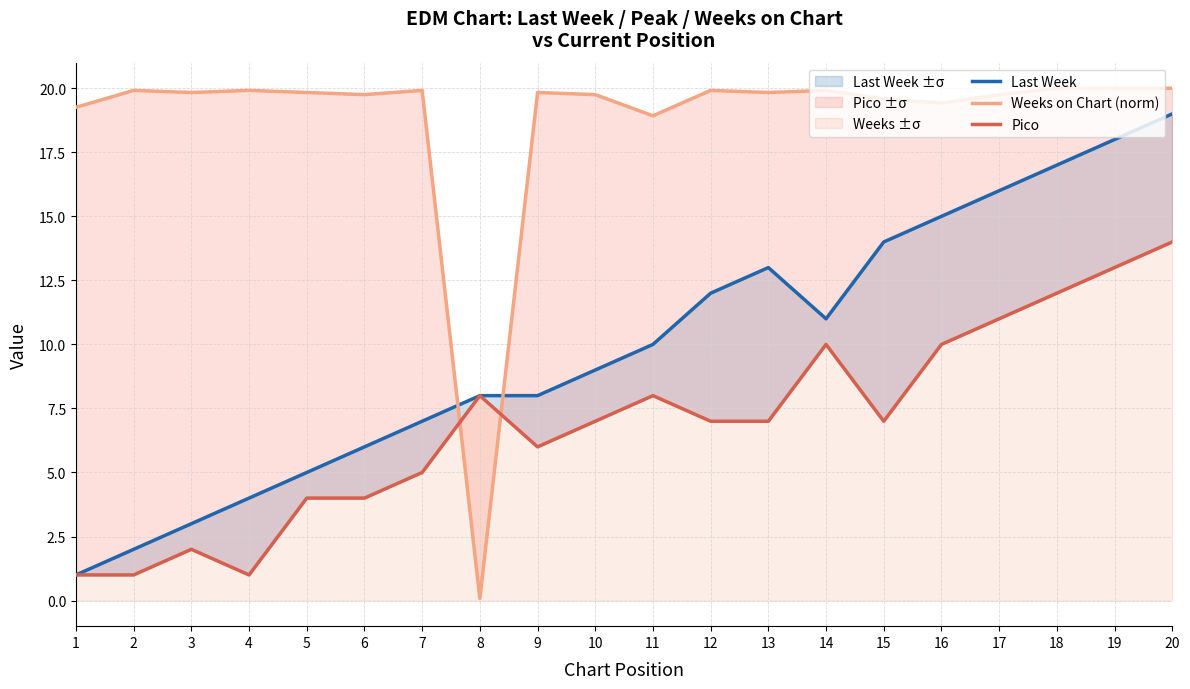

At which category is the sum across all series the highest?

20